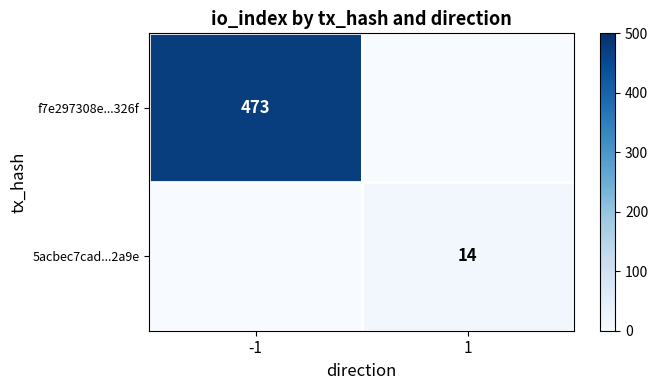

The 5acbec7cad...2a9e series shows 6 at 1. True or false?

False